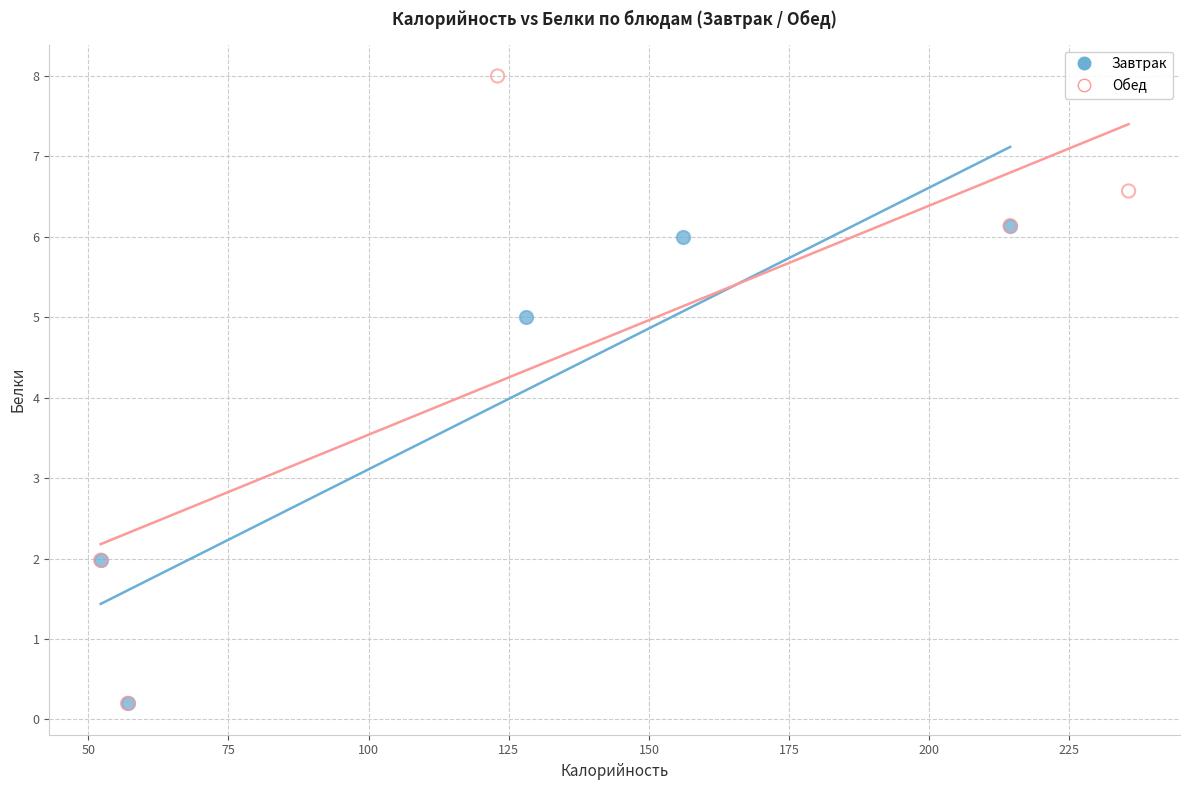

Which series has the widest spread of Y values?

Обед